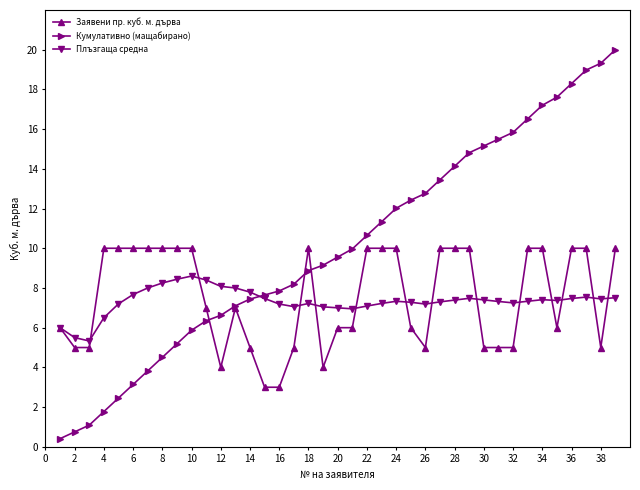

What are all the series names shown in the legend?

Заявени пр. куб. м. дърва, Кумулативно (мащабирано), Плъзгаща средна